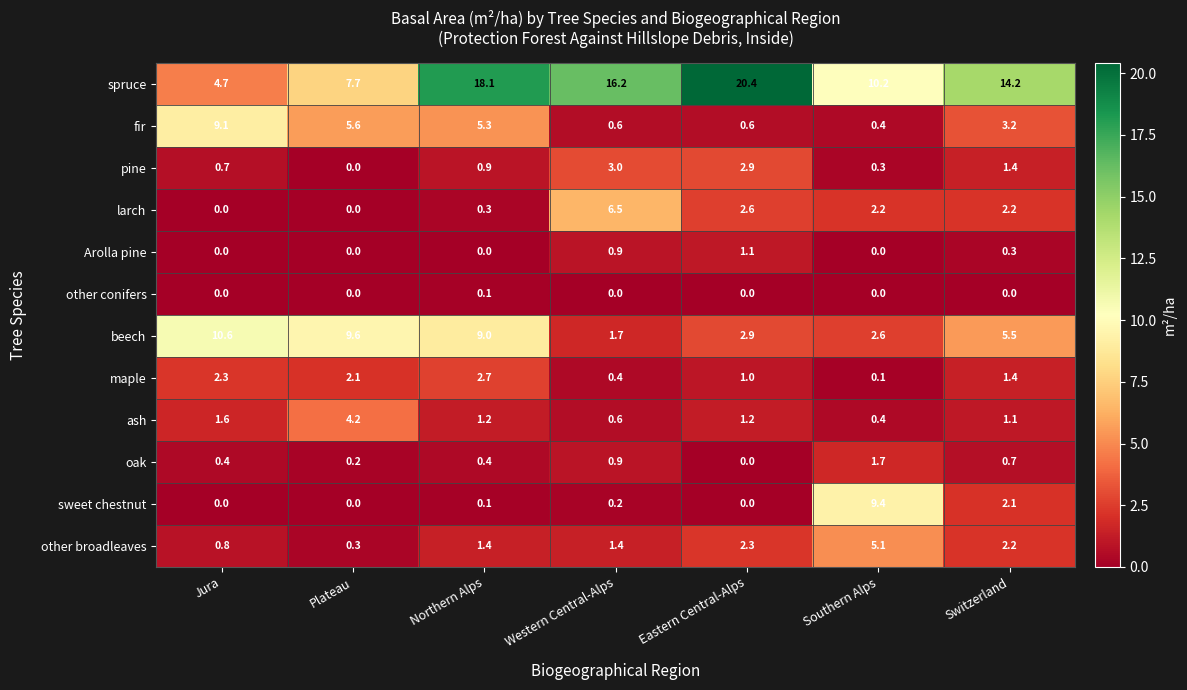

List the series in order of their peak value, highest first.

spruce, beech, sweet chestnut, fir, larch, other broadleaves, ash, pine, maple, oak, Arolla pine, other conifers